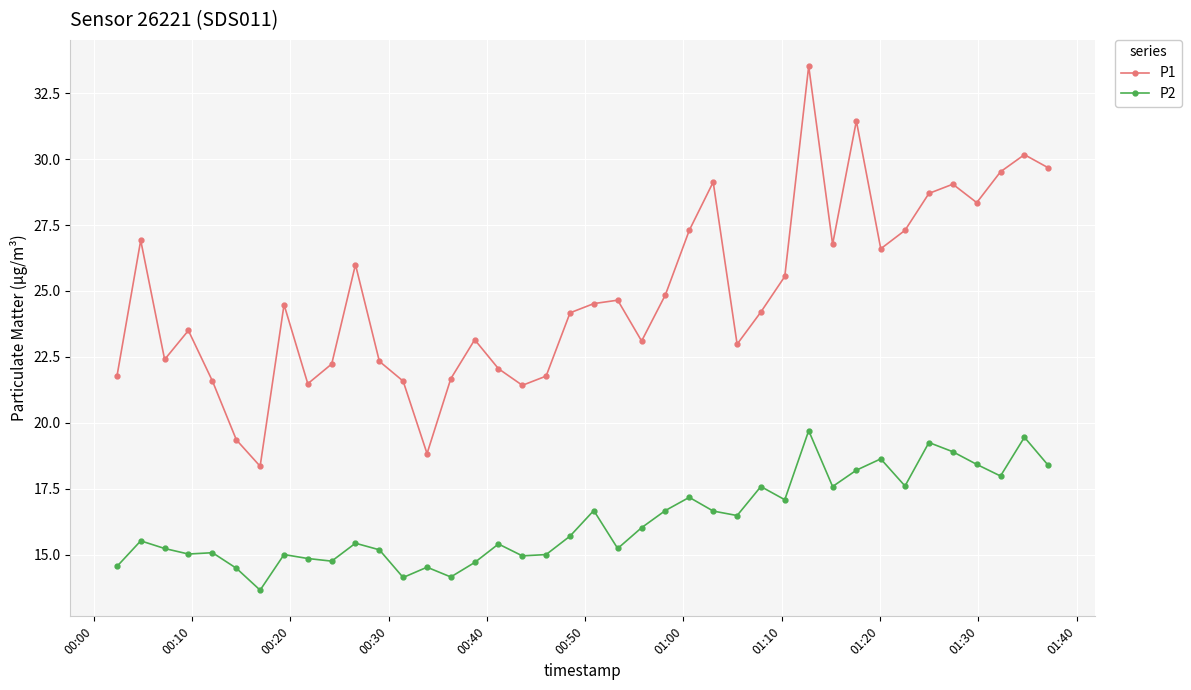

Rank the series by their maximum value, from highest to lowest.

P1, P2